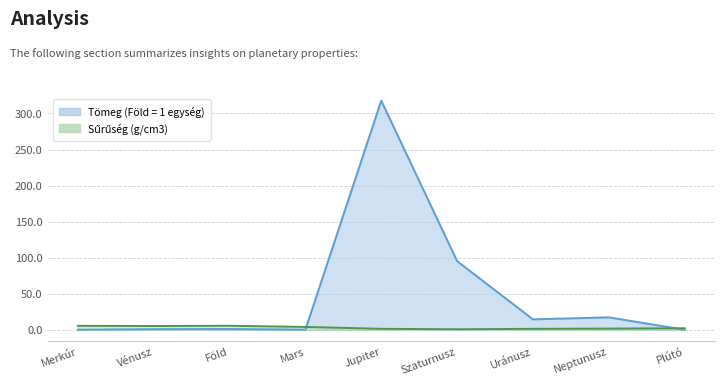

List the labels in order of Tömeg (Föld = 1 egység) value, smallest first.

Plútó, Merkúr, Mars, Vénusz, Föld, Uránusz, Neptunusz, Szaturnusz, Jupiter